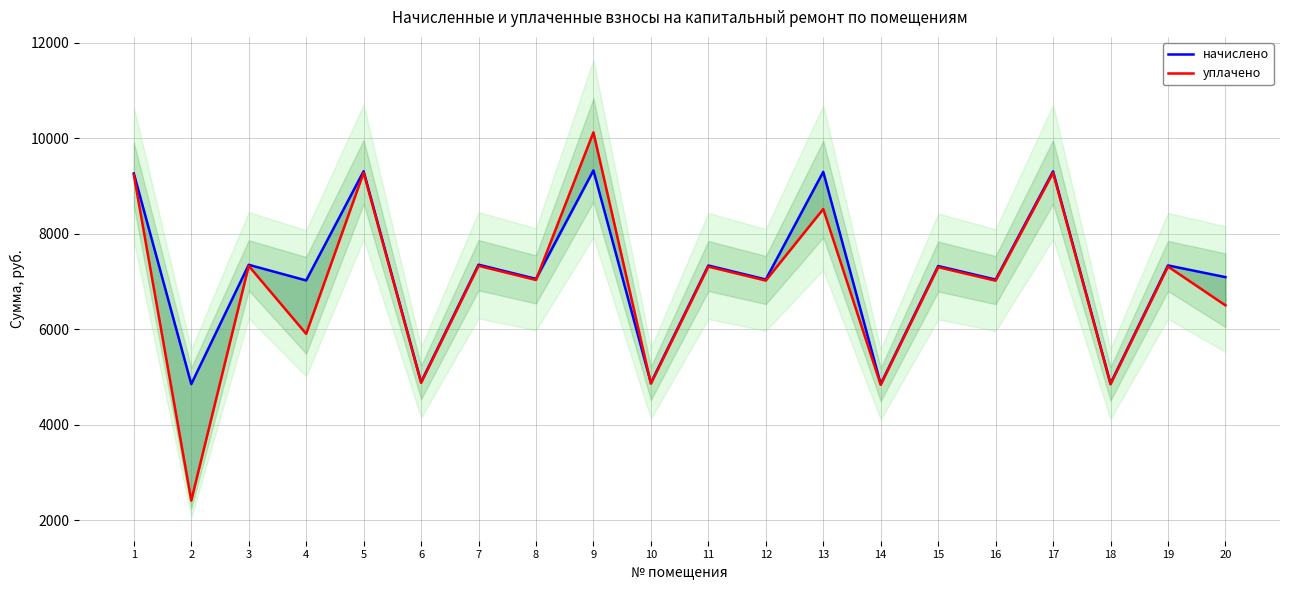

Is it true that начислено equals 7321.6 at 14?

False